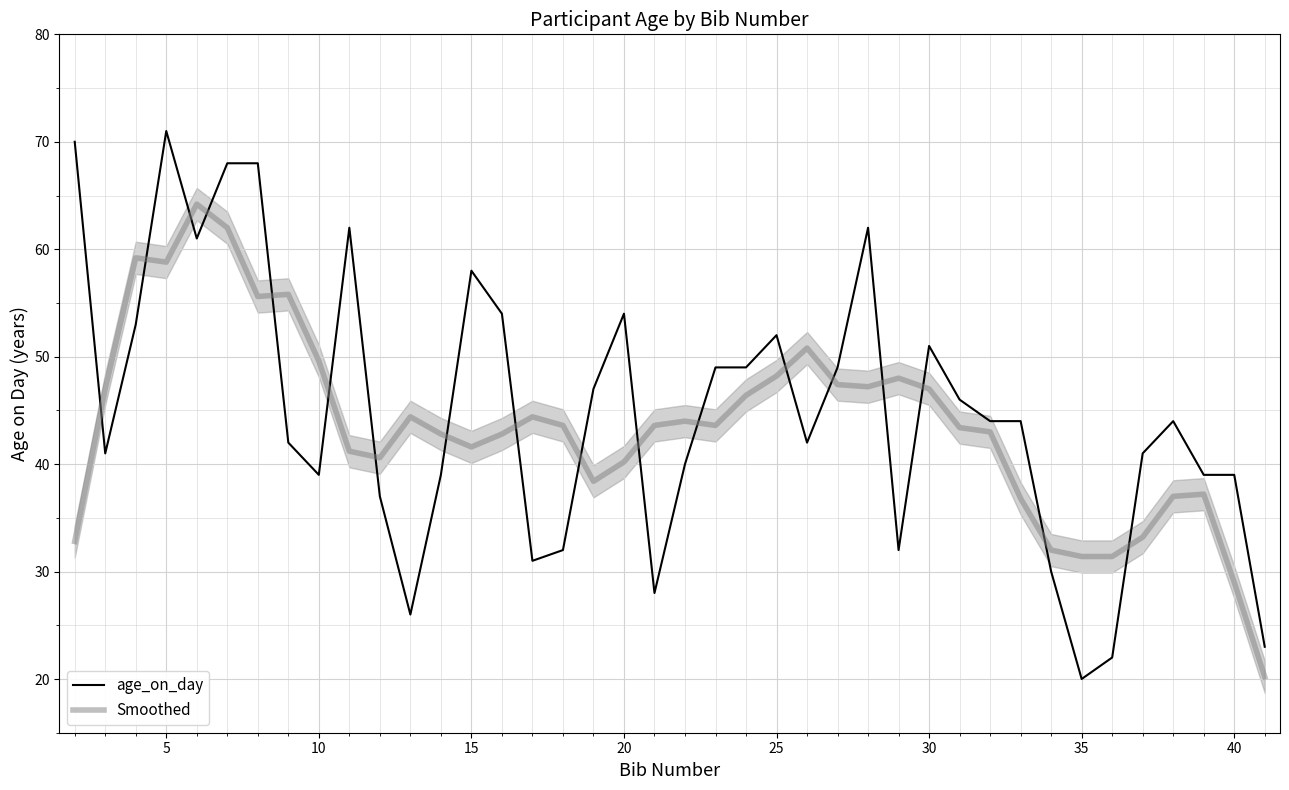

What is the minimum value for age_on_day?

20.0